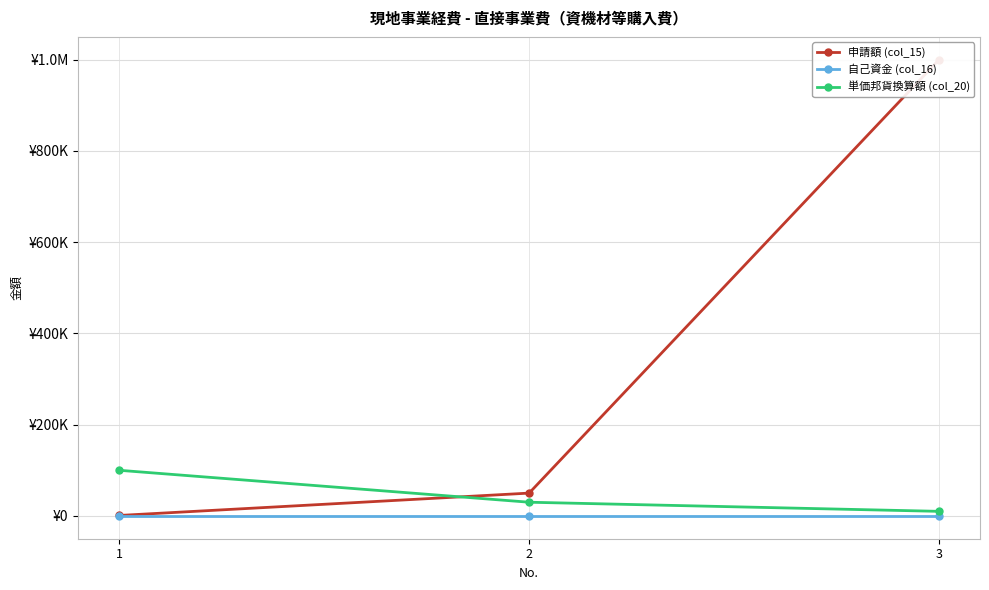

Is it true that 申請額 (col_15) equals 13923 at 2?

False